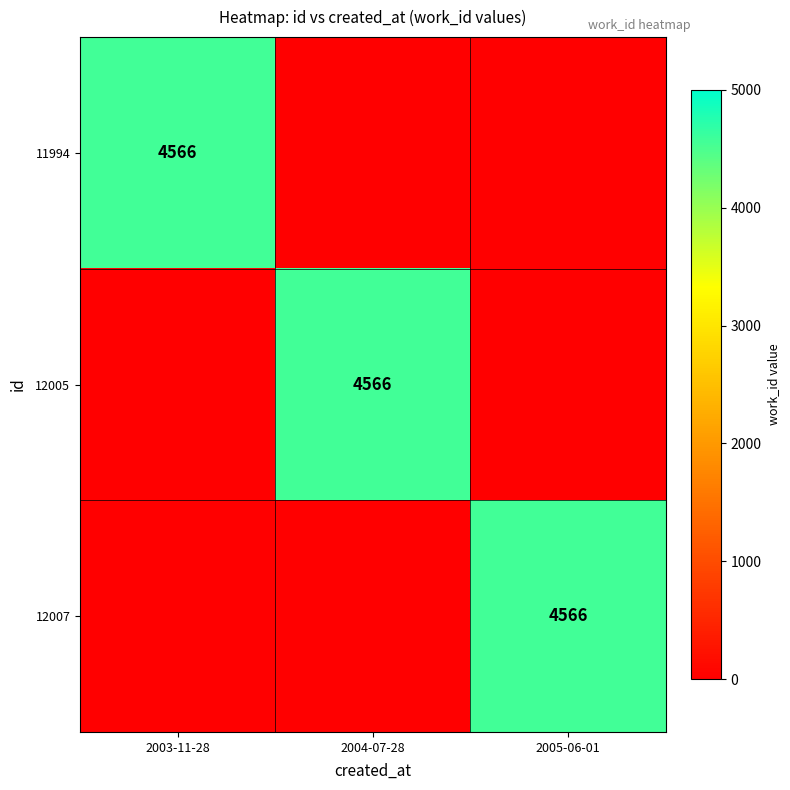

The value of 12005 at 2004-07-28 is 4566. True or false?

True